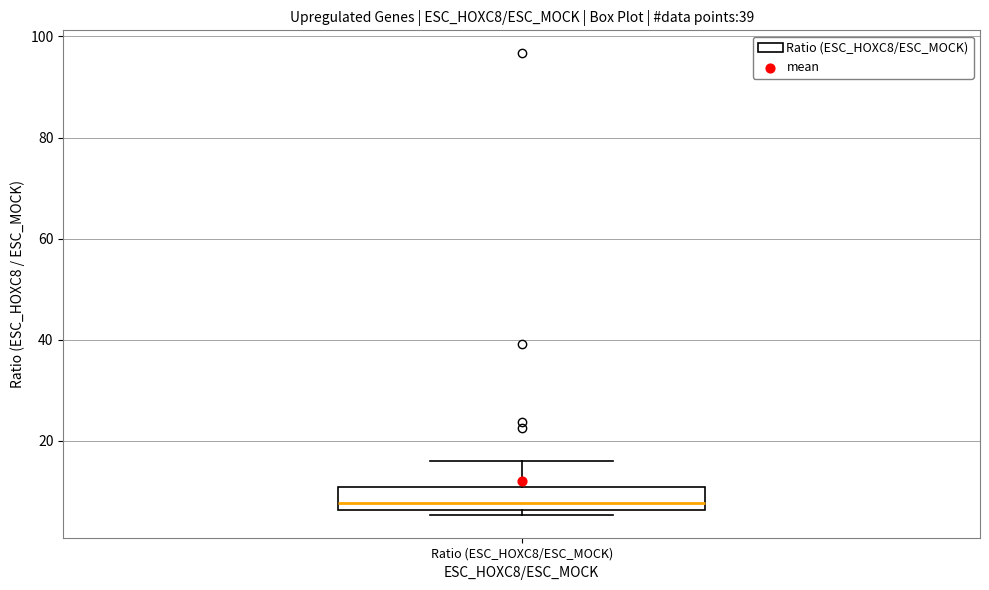

Read this box plot against the y-axis: the position of the median line, the range covered by the box, and the ends of both whiskers. The values are not printed on the chart, so give them approximately, as read against the axis.

median 8, box 6 to 10, whiskers 6 (just below the box's lower edge) to 16